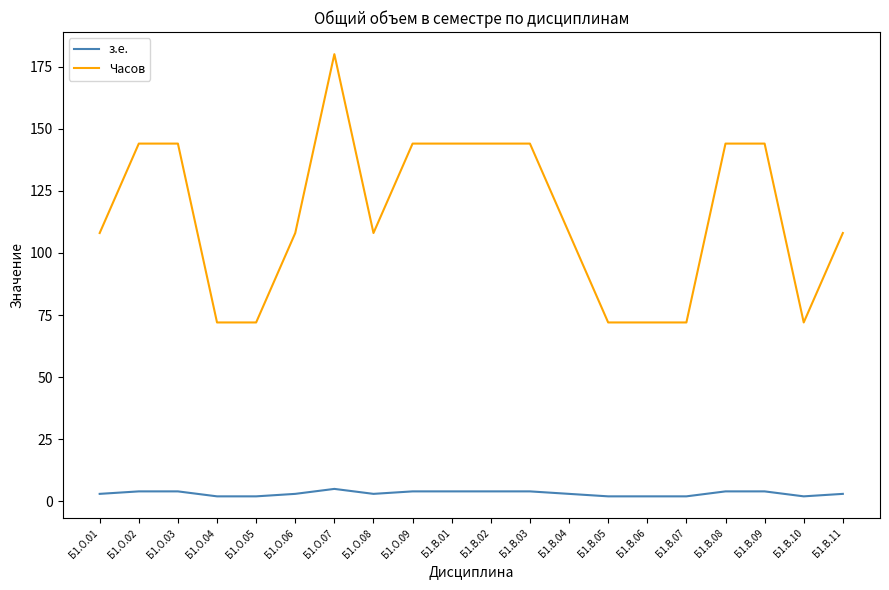

List the series in order of their peak value, lowest first.

з.е., Часов